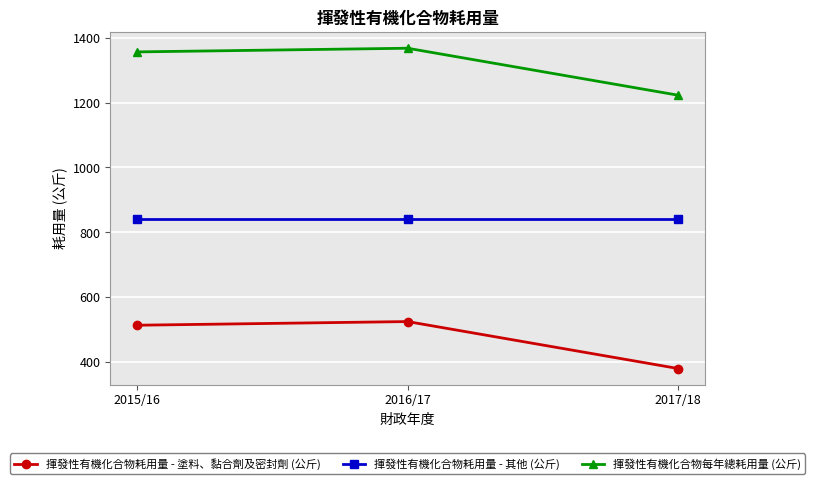

How many categories are shown in the chart?

3